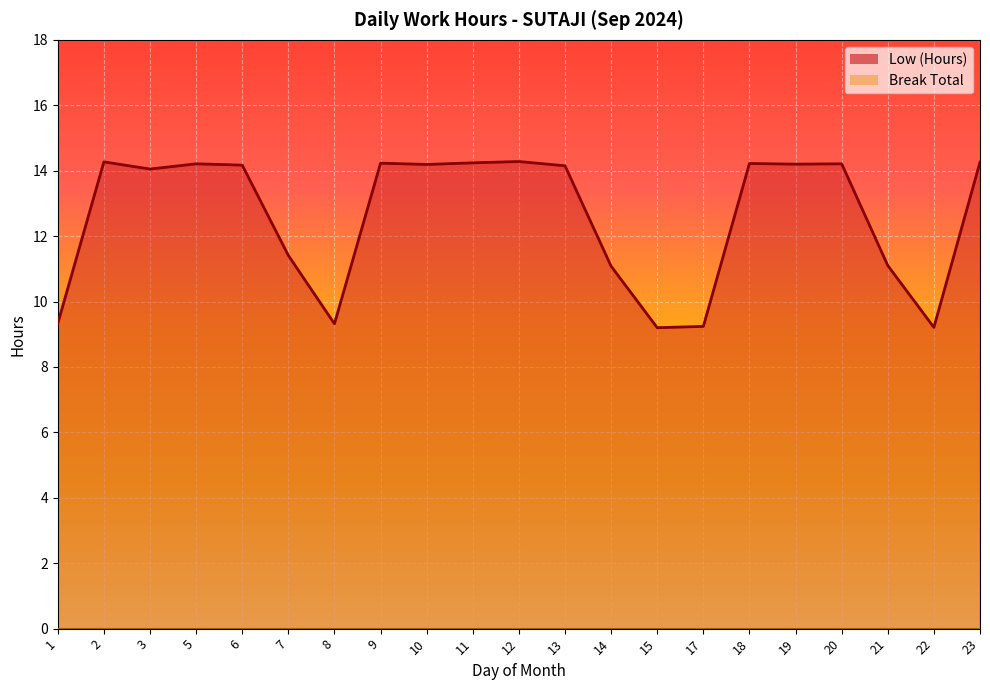

List the labels in order of value, largest first.

12, 2, 23, 11, 9, 18, 5, 20, 19, 10, 6, 13, 3, 7, 21, 14, 1, 8, 17, 22, 15